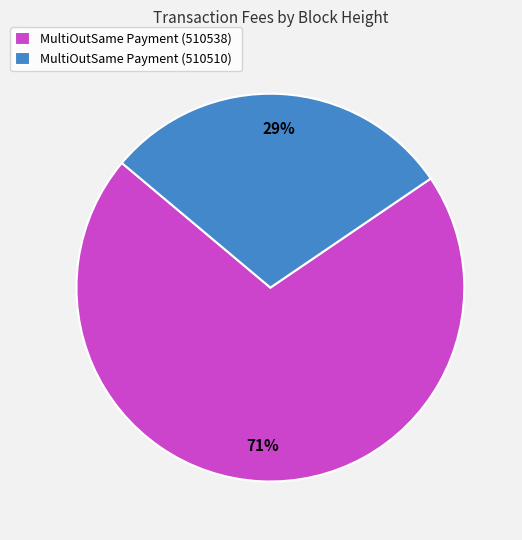

How many slices are in this pie chart?

2